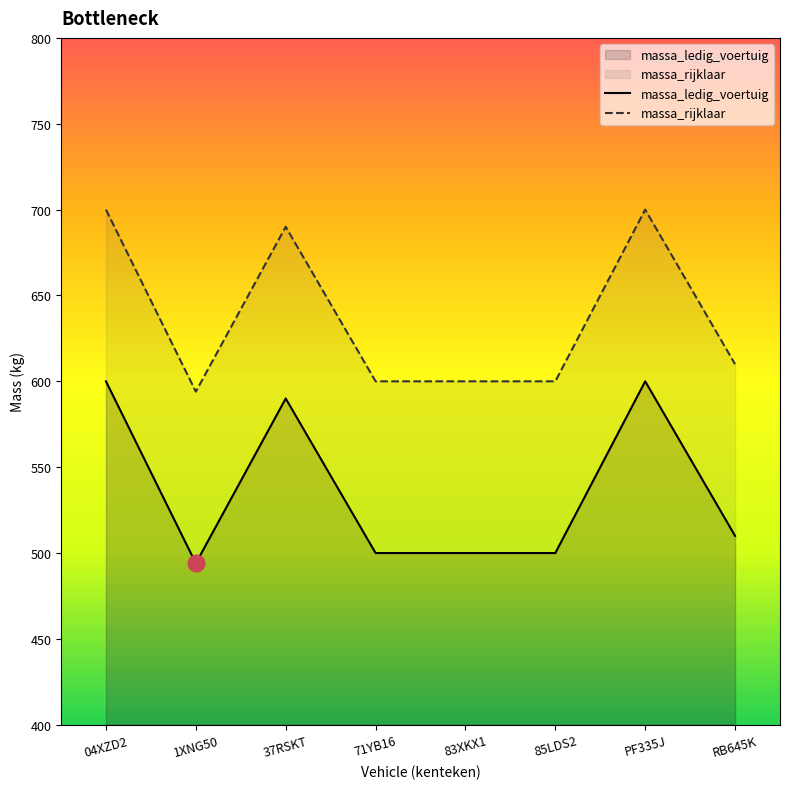

Between 83XKX1 and 04XZD2, which is larger?

04XZD2